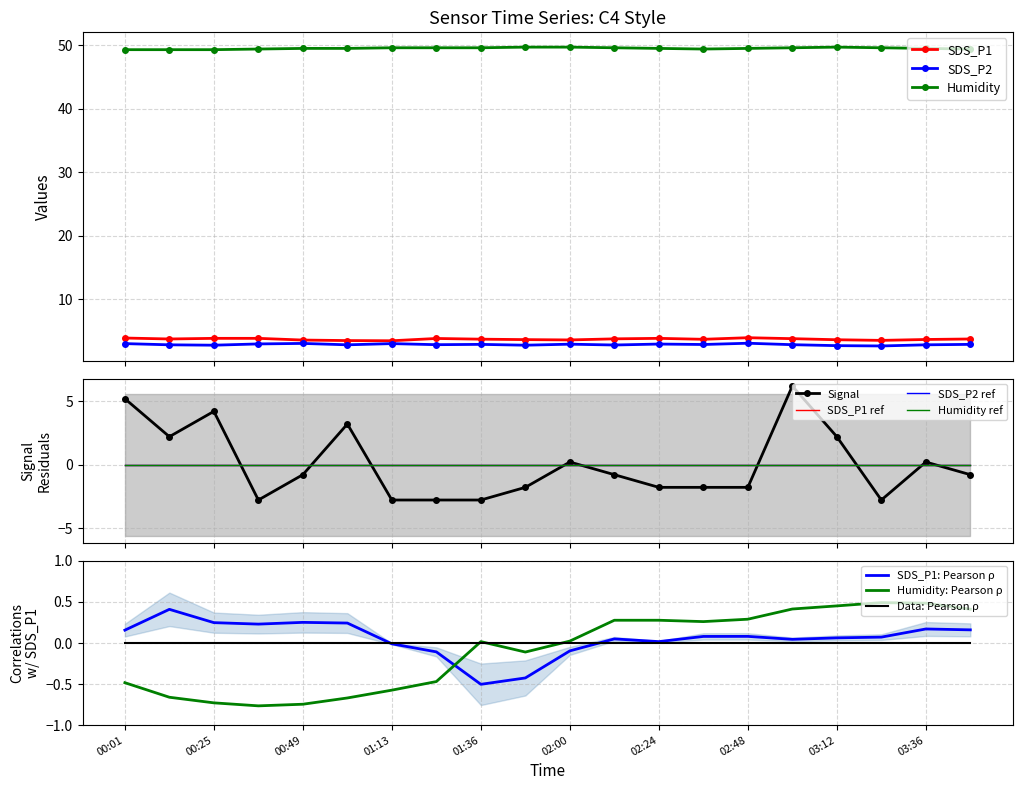

What is the difference between the SDS_P1 values at 02:36 and 01:01?

0.2